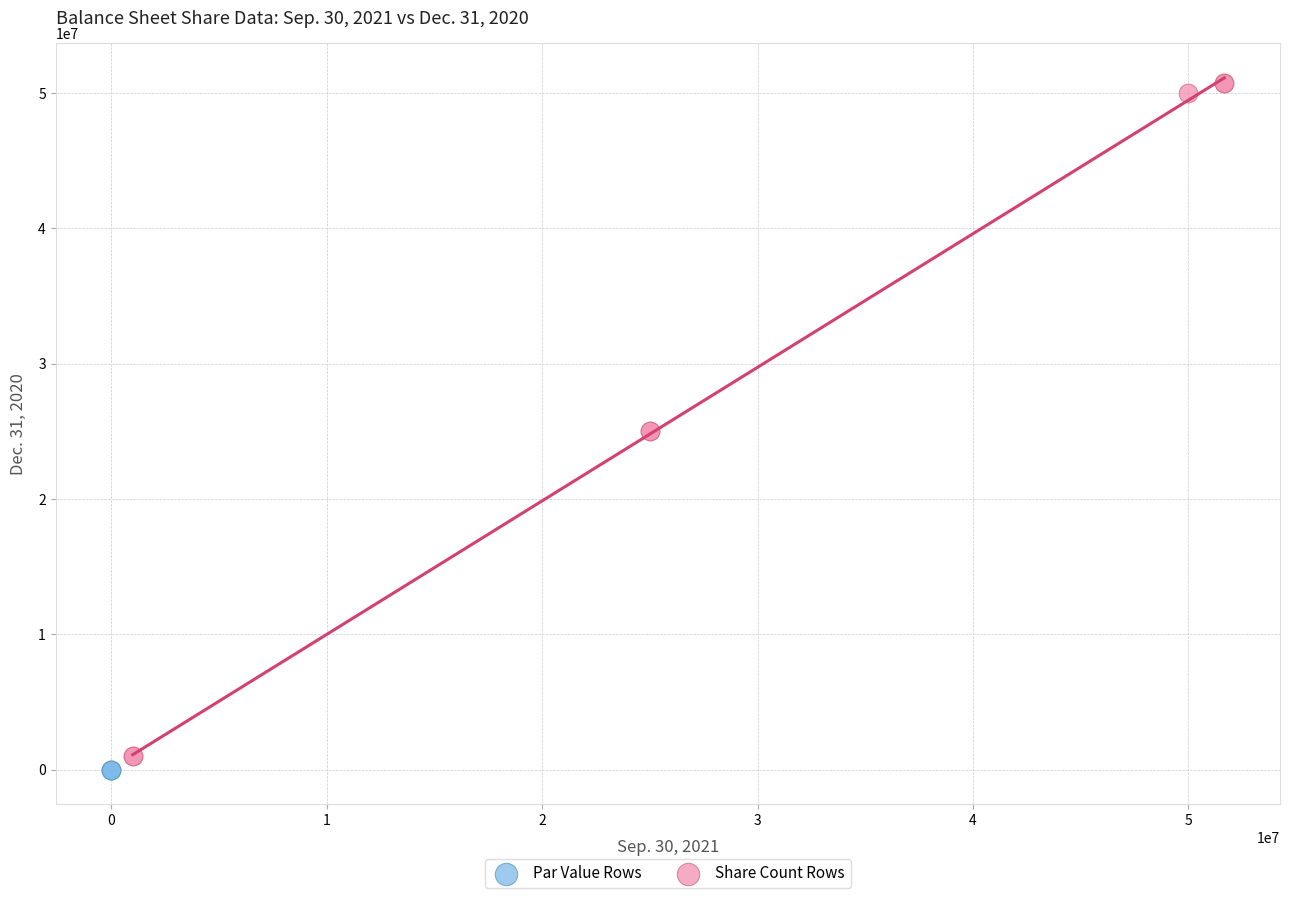

Which series reaches the maximum Y coordinate?

Share Count Rows